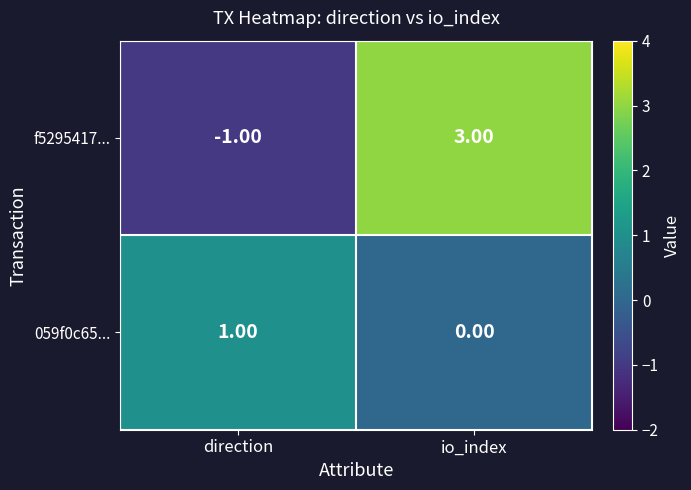

Where is 059f0c65... nearest to the value 0?

io_index